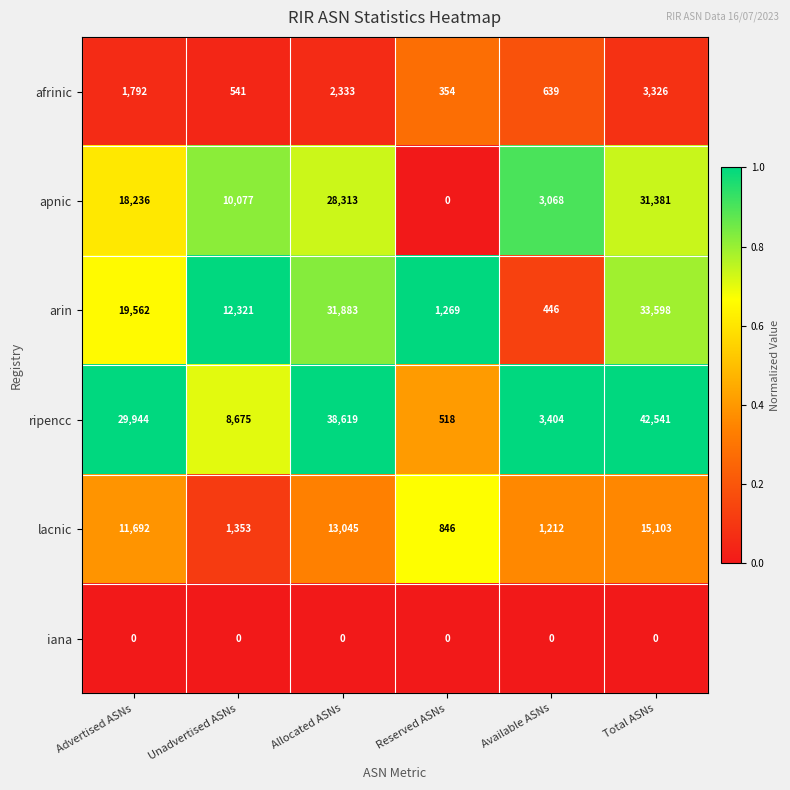

Which category has the highest value across all series?

Total ASNs